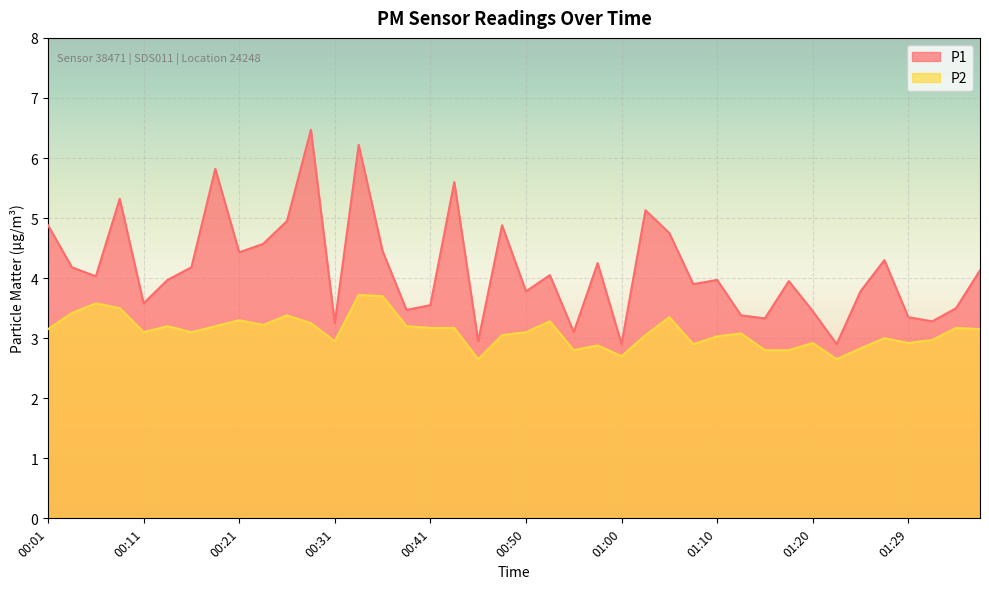

The P2 series shows 1.2 at 00:08. True or false?

False